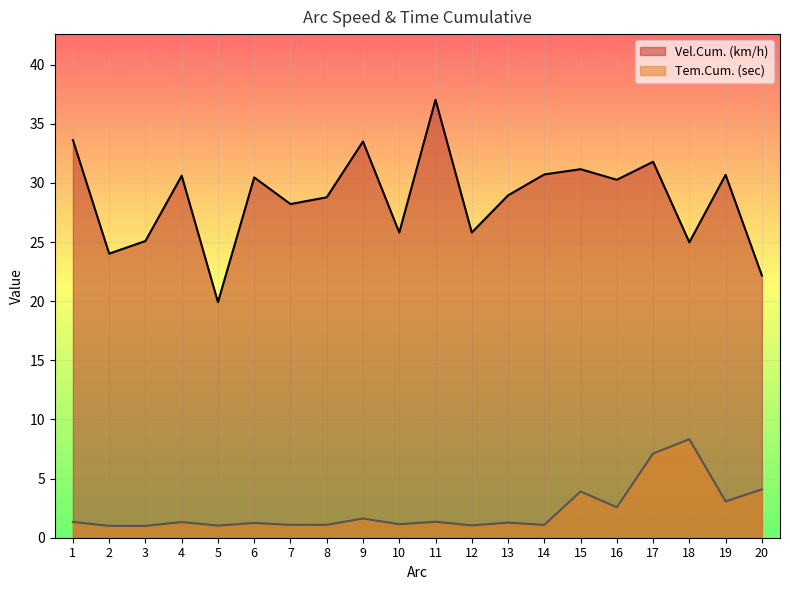

At which label does Tem.Cum. (sec) reach its peak?

18